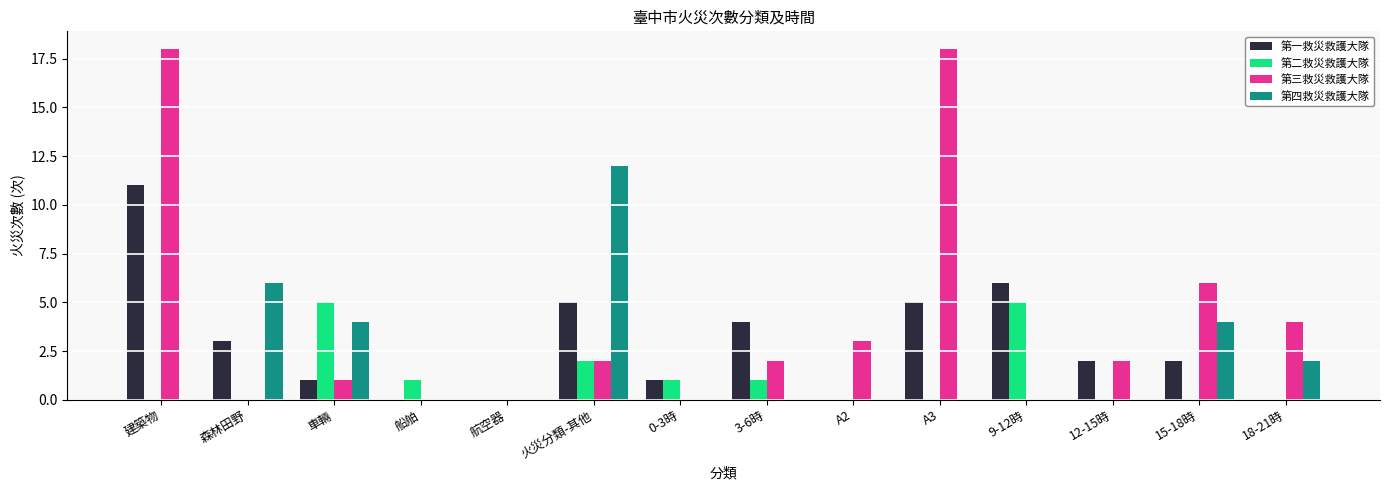

Reading right to left, list all the values displayed in this chart.

第一救災救護大隊: 18-21時=0	15-18時=2	12-15時=2	9-12時=6	A3=5	A2=0	3-6時=4	0-3時=1	火災分類-其他=5	航空器=0	船舶=0	車輛=1	森林田野=3	建築物=11
第二救災救護大隊: 18-21時=0	15-18時=0	12-15時=0	9-12時=5	A3=0	A2=0	3-6時=1	0-3時=1	火災分類-其他=2	航空器=0	船舶=1	車輛=5	森林田野=0	建築物=0
第三救災救護大隊: 18-21時=4	15-18時=6	12-15時=2	9-12時=0	A3=18	A2=3	3-6時=2	0-3時=0	火災分類-其他=2	航空器=0	船舶=0	車輛=1	森林田野=0	建築物=18
第四救災救護大隊: 18-21時=2	15-18時=4	12-15時=0	9-12時=0	A3=0	A2=0	3-6時=0	0-3時=0	火災分類-其他=12	航空器=0	船舶=0	車輛=4	森林田野=6	建築物=0